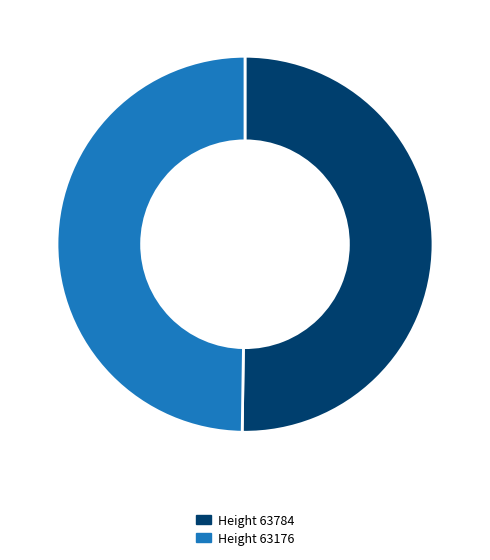

Count the number of slices in the pie.

2